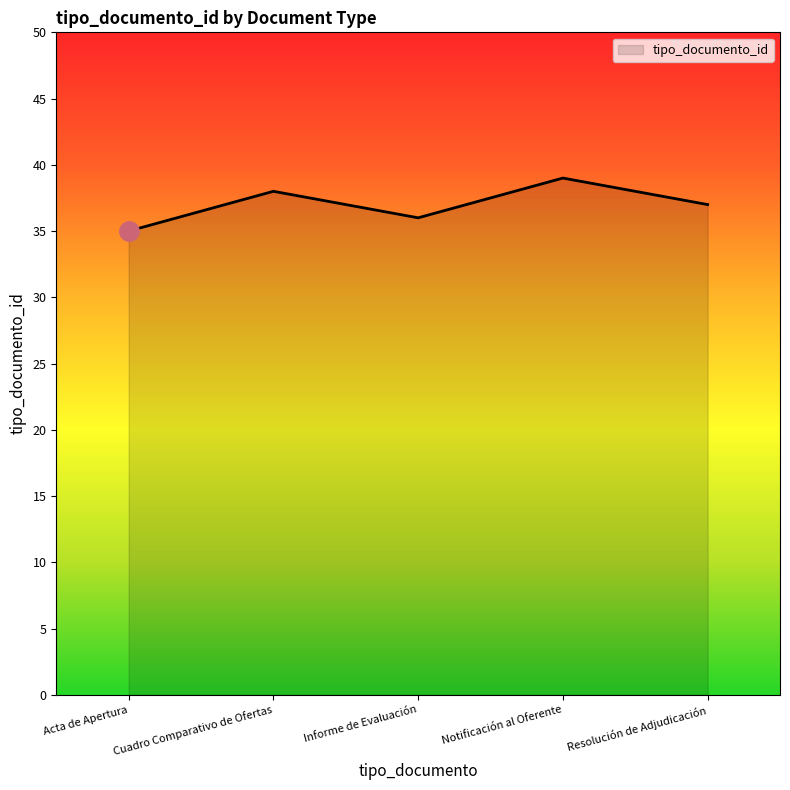

What is the change in value from Acta de Apertura to Cuadro Comparativo de Ofertas?

+3